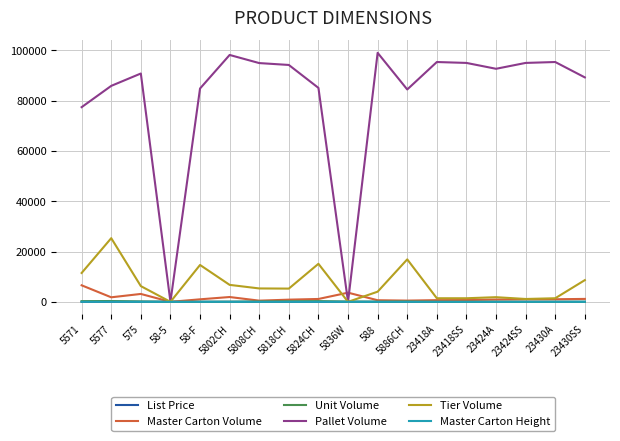

At how many categories does at least one series exceed 18387?

16